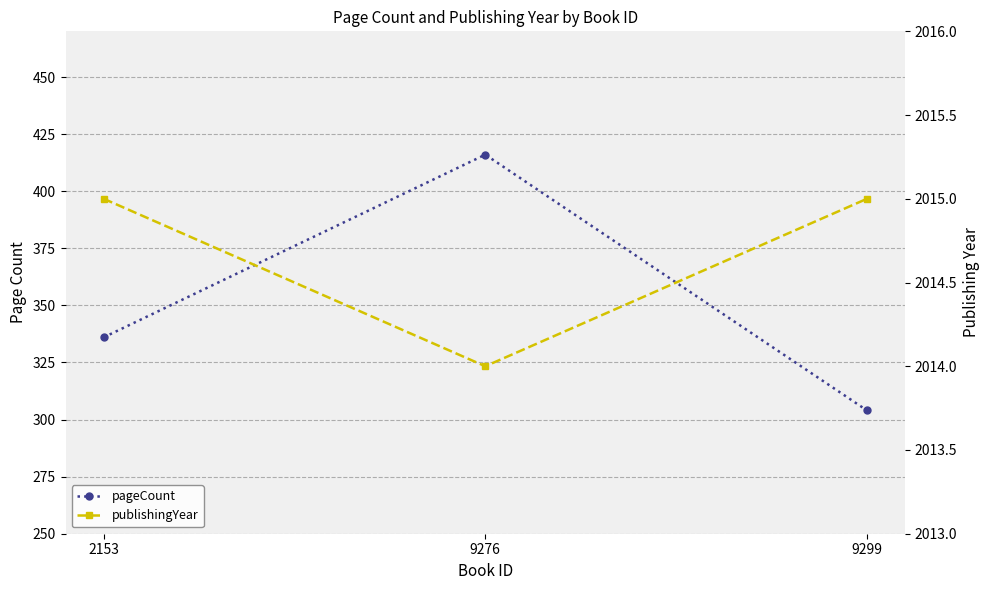

Does the chart have visible grid lines?

Yes